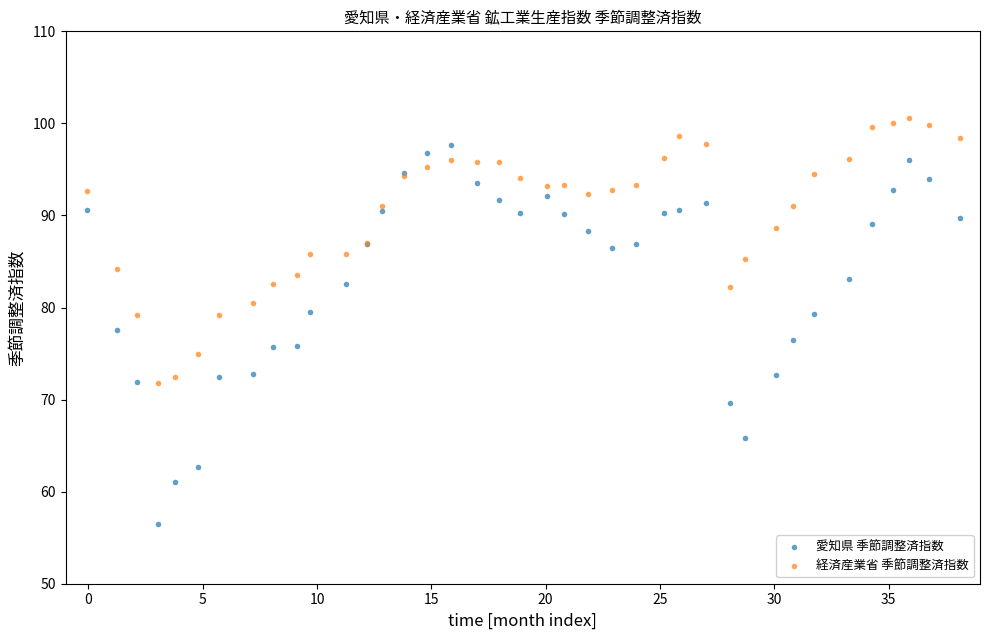

Which series has the widest spread of Y values?

愛知県 季節調整済指数